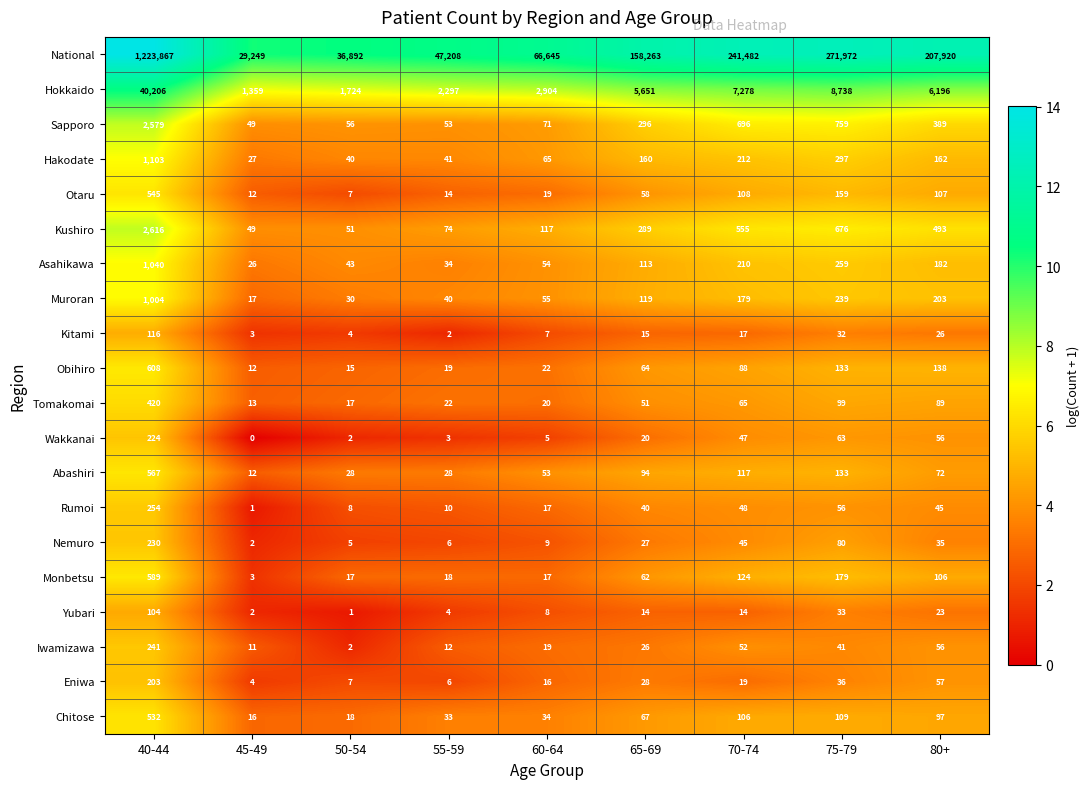

Read the Kitami value at 70-74, to the nearest 10.

20